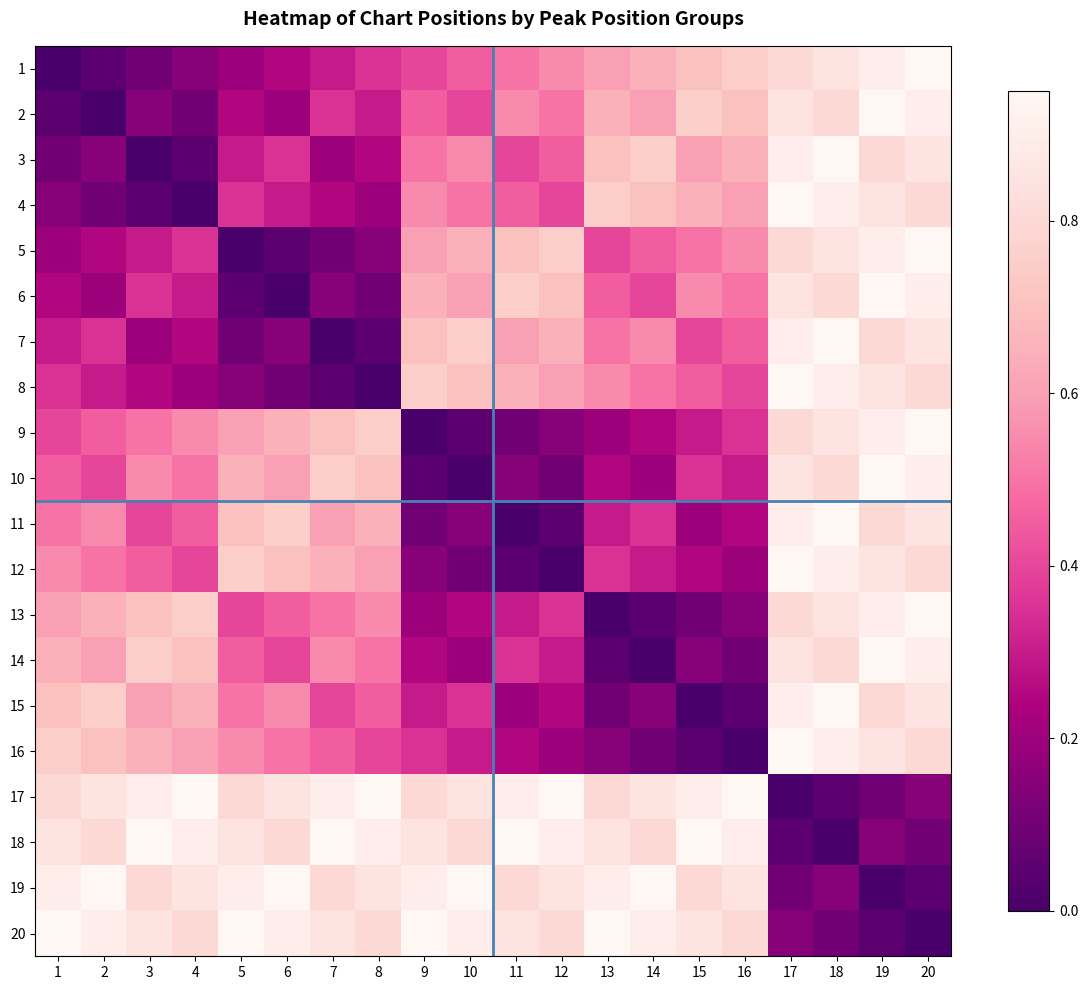

What is the spread (max minus min) of values at 6?

0.9